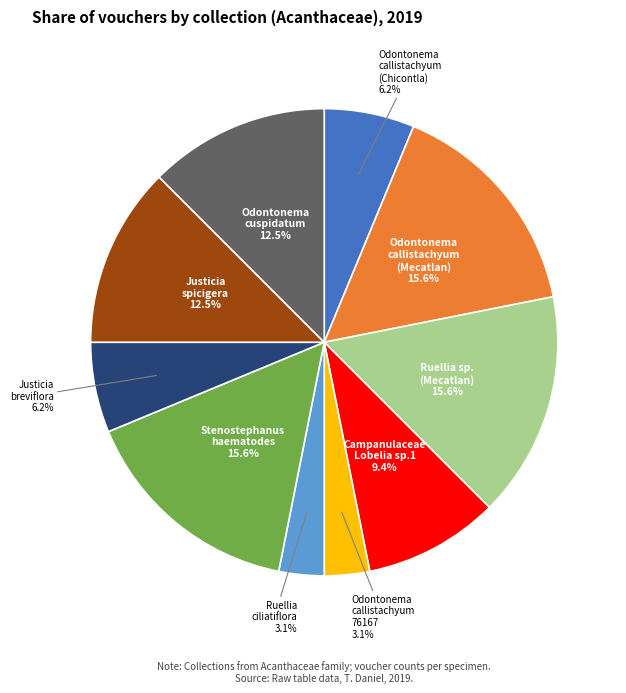

Does any single category account for the majority?

No